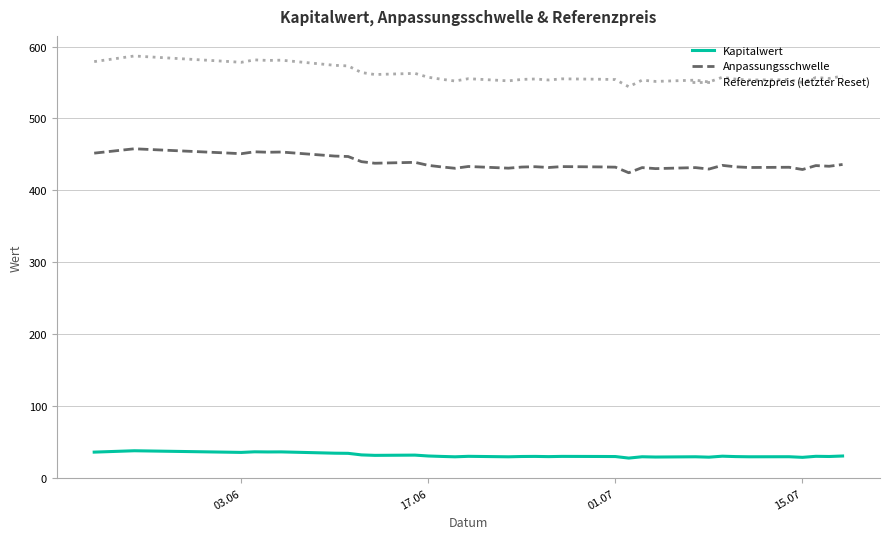

What is the smallest value displayed?

27.4